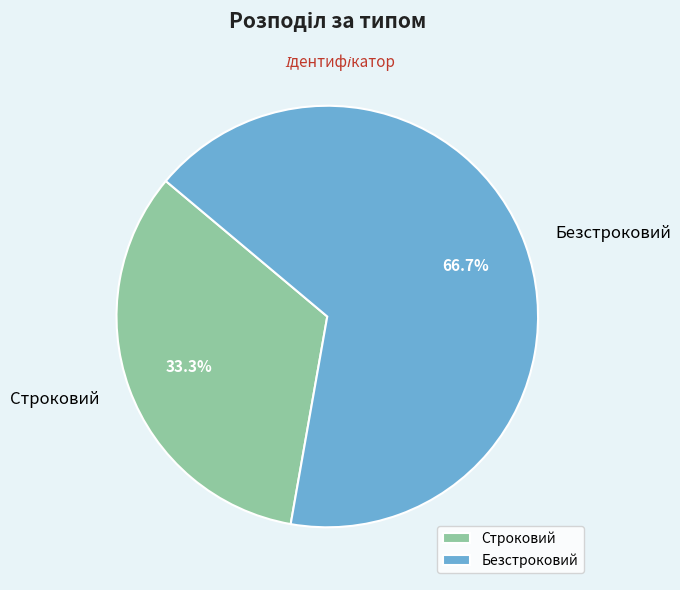

To the nearest percent, what is the combined percentage of Строковий and Безстроковий?

100%